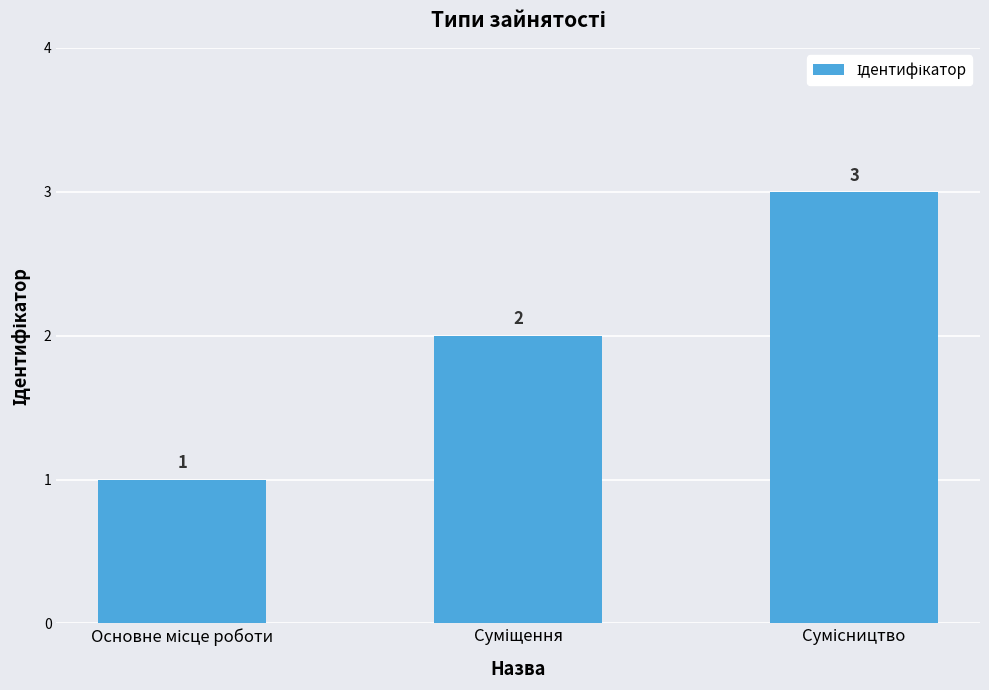

Reading left to right, transcribe all the data shown in this chart.

1	2	3